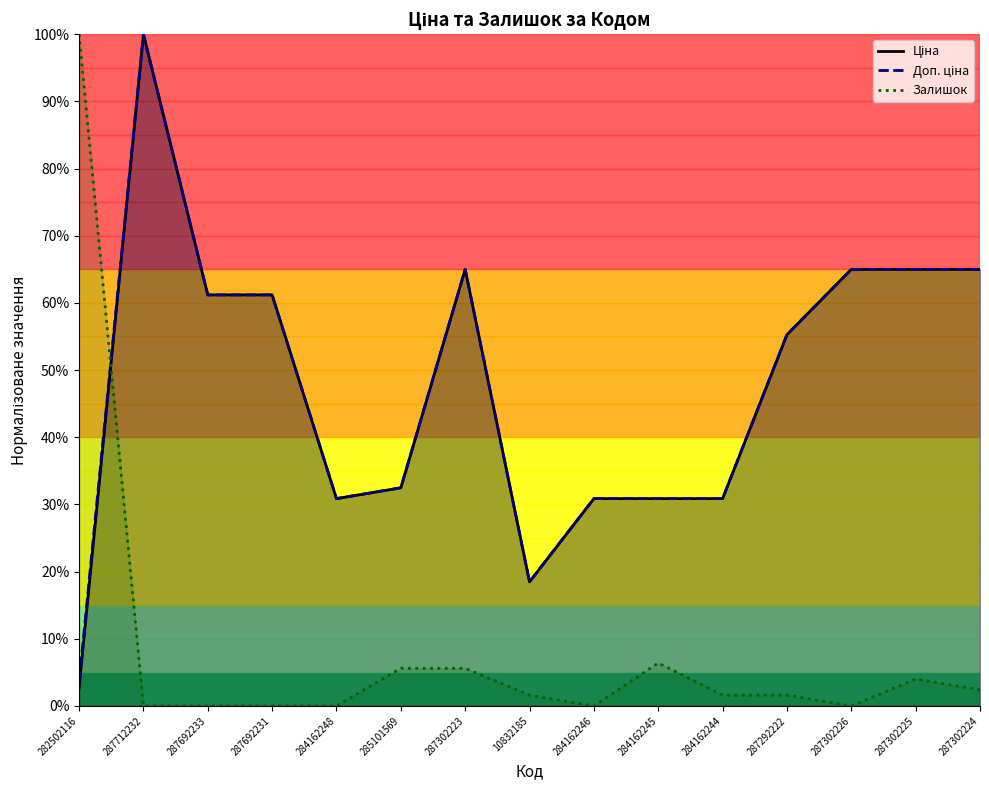

What is the sum of all Залишок values?

128.8